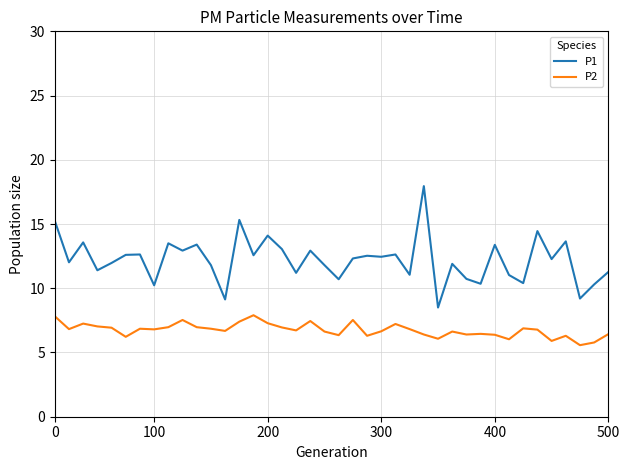

True or false: P1 and P2 cross at least once.

False